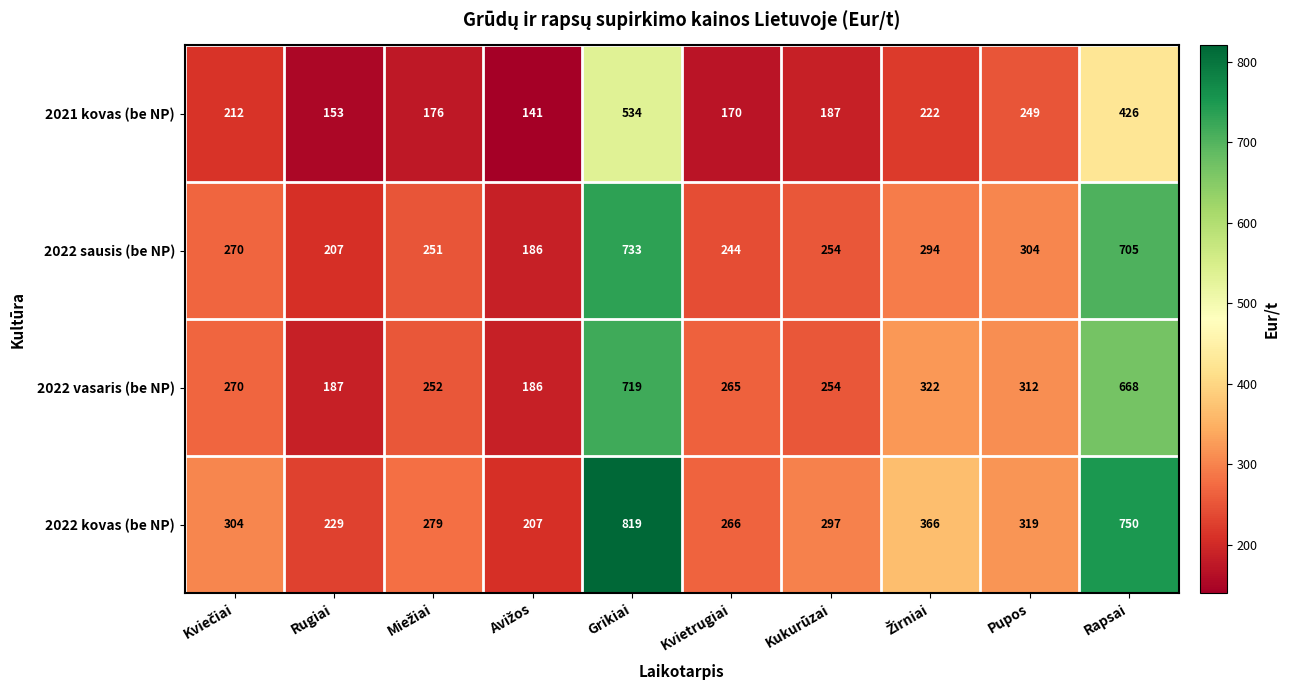

What is the approximate value of 2022 vasaris (be NP) at Pupos?

312